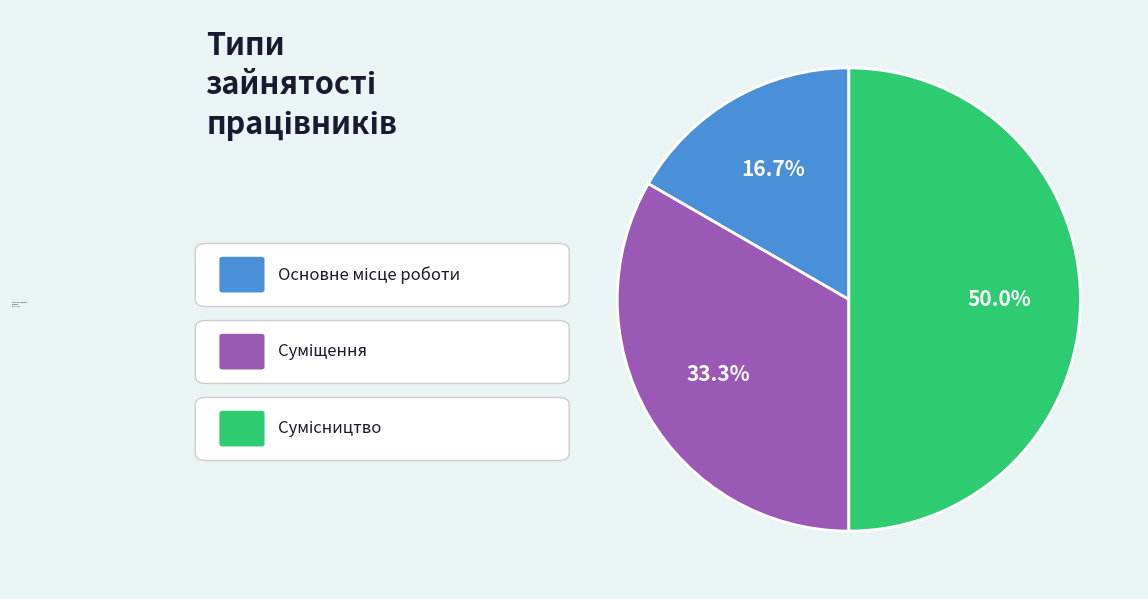

True or false: Сумісництво accounts for 44% of the total.

False